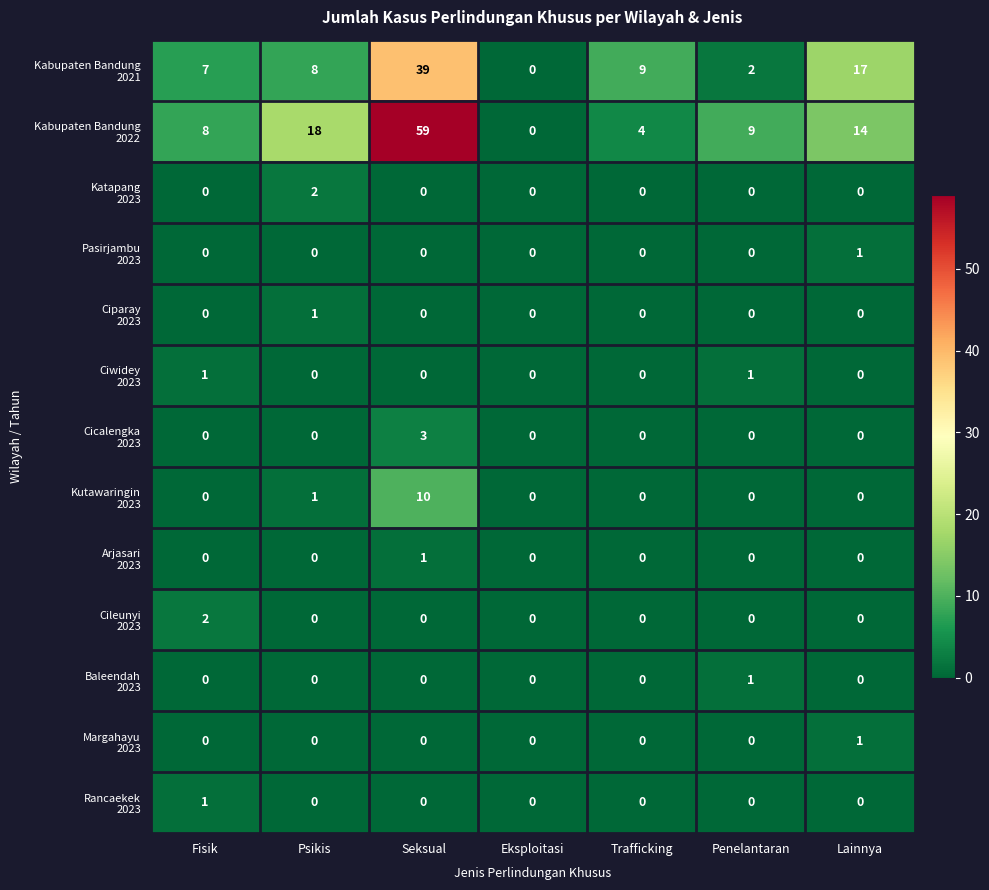

What is the difference between the highest and lowest values at Seksual?

59